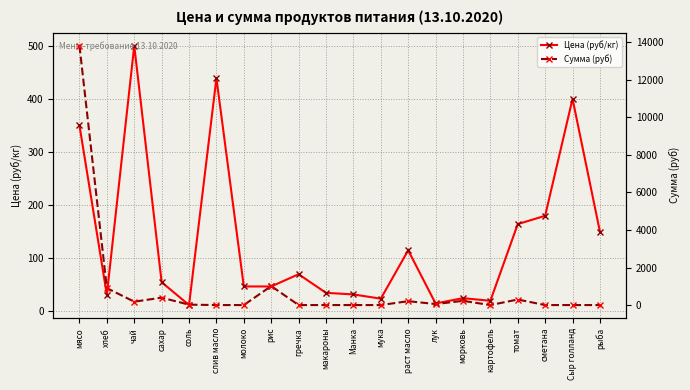

Where is the first local minimum for Цена (руб/кг)?

хлеб